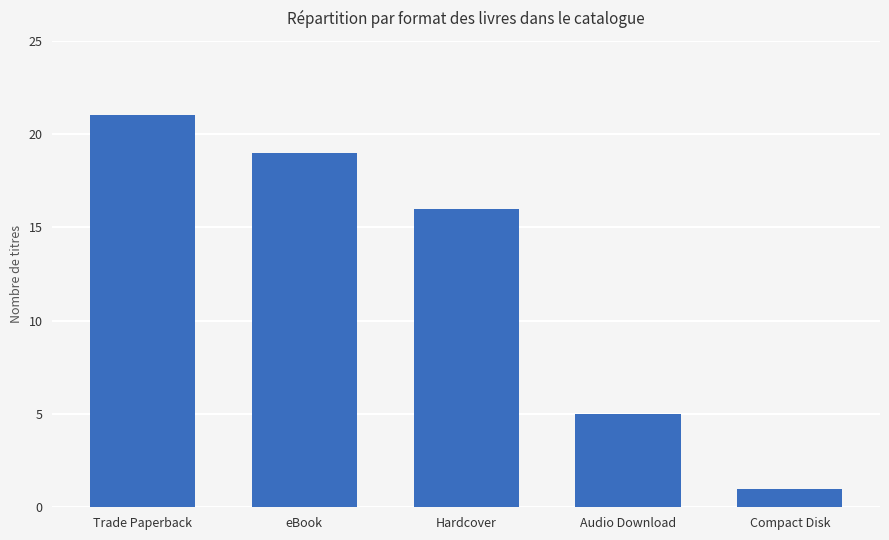

What is the maximum value shown in the chart?

21